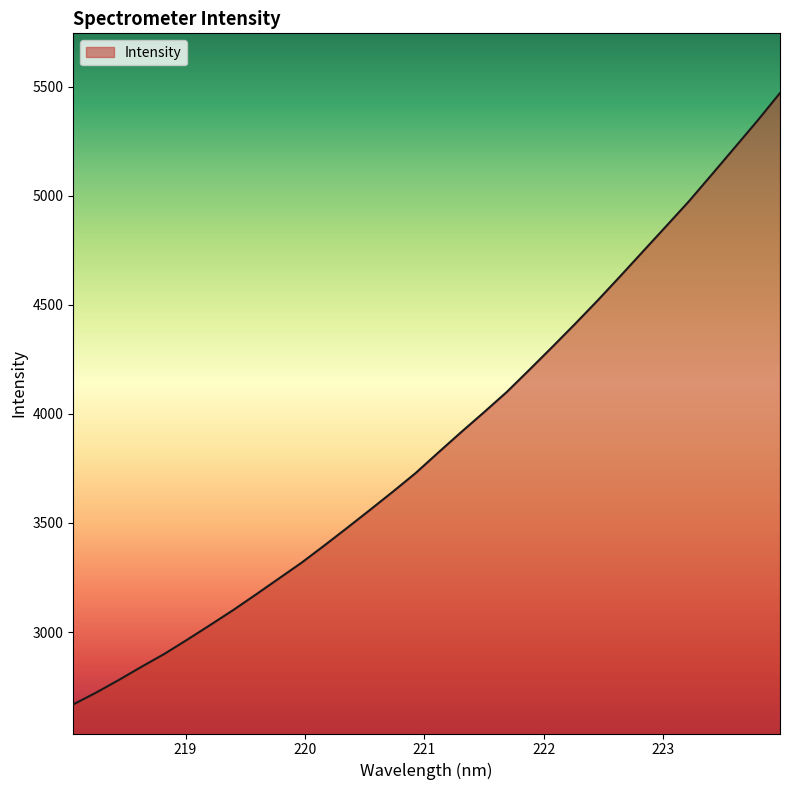

What is the minimum value shown in the chart?

2668.2